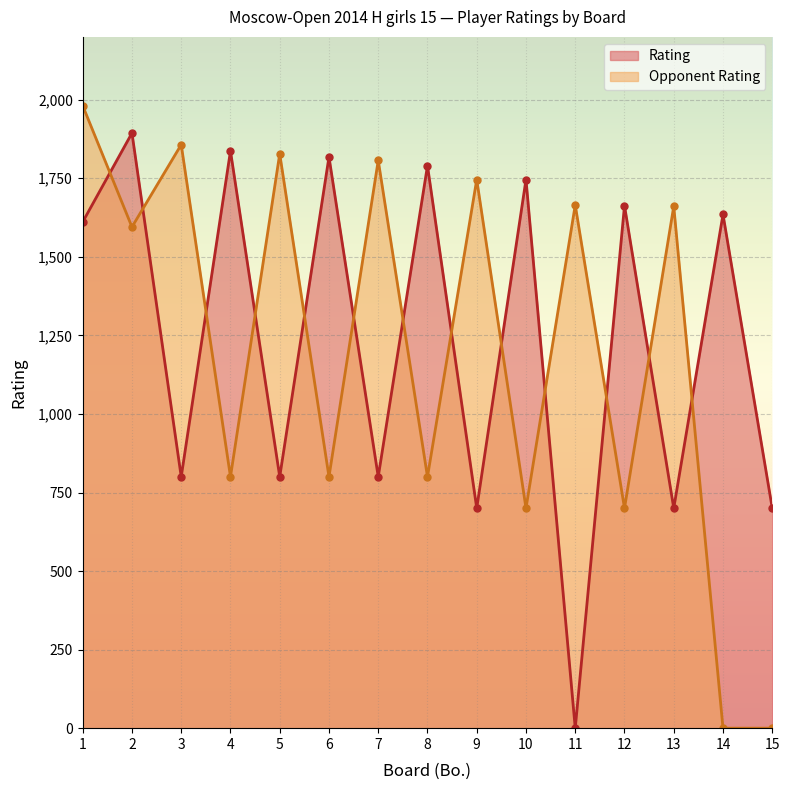

How many times do Rating and Opponent Rating cross each other?

13